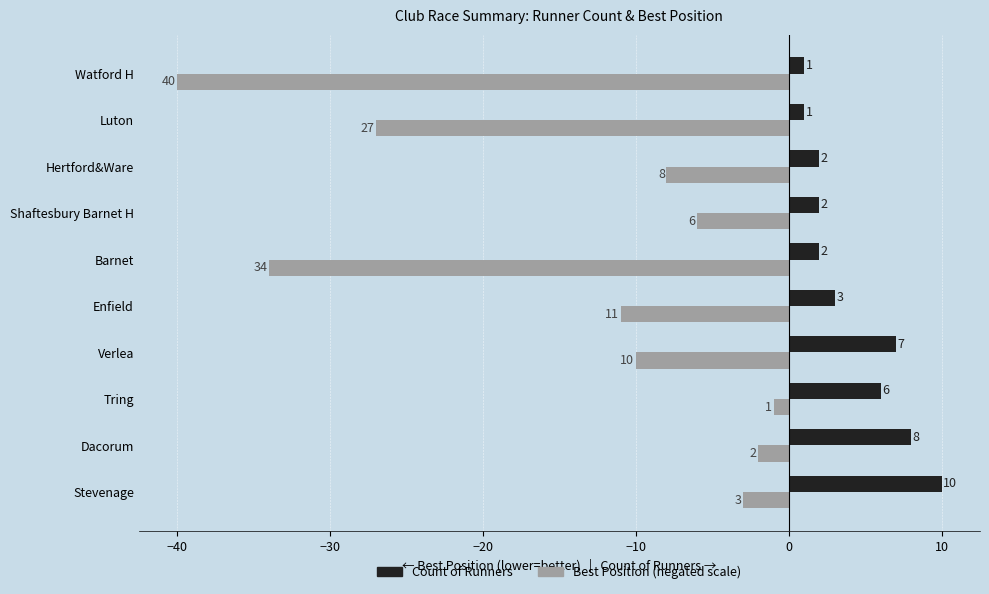

What is the total value across all series at Stevenage?

7